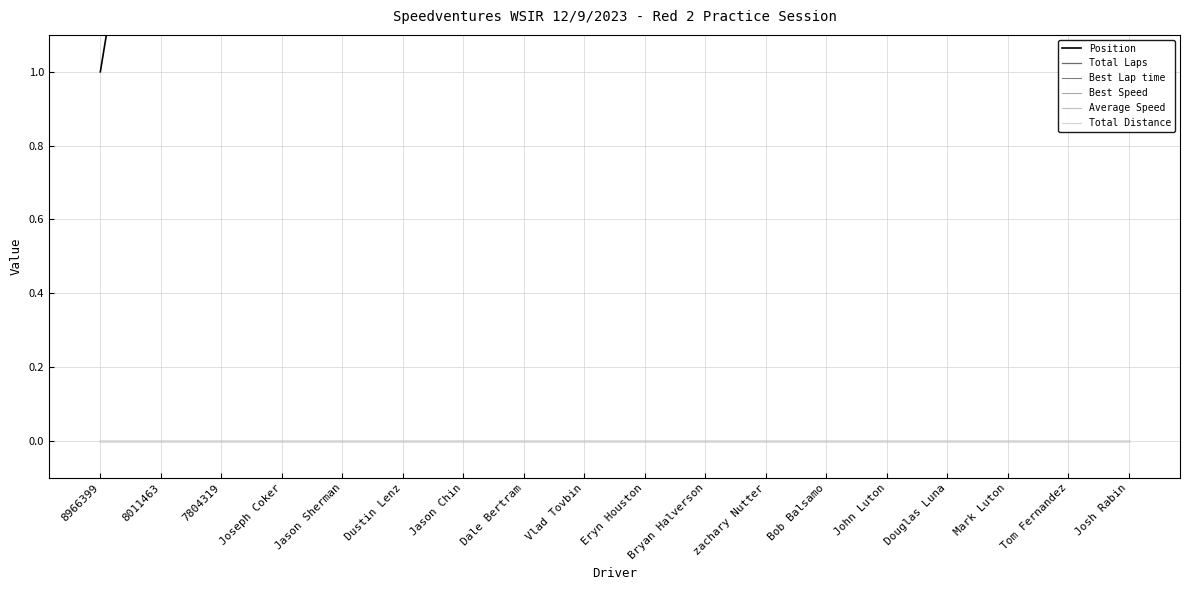

Which series has the largest range (max minus min)?

Position